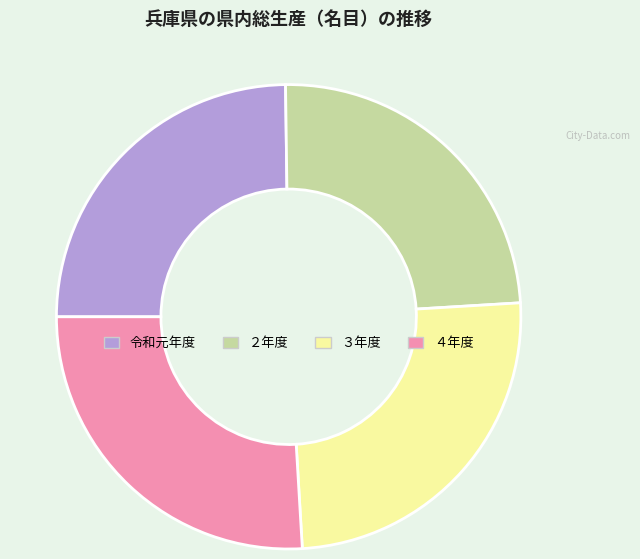

The ２年度 slice represents 38% of the pie. True or false?

False